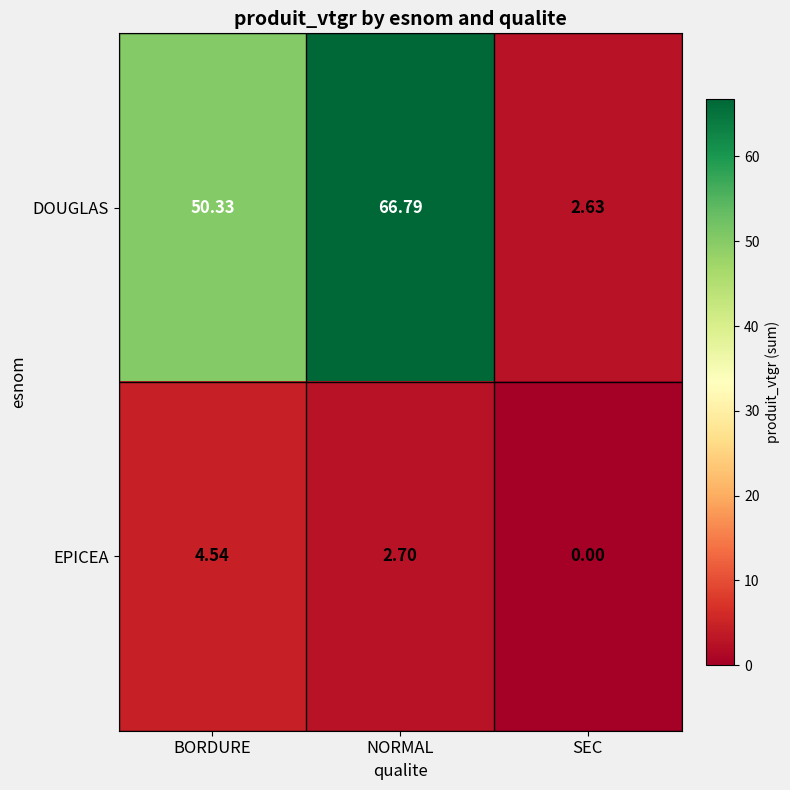

How many data points in DOUGLAS are above 50?

2